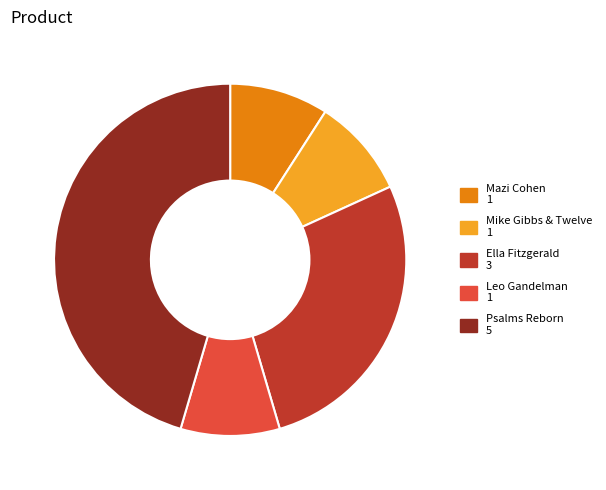

Is there any slice that represents more than half of the pie?

No